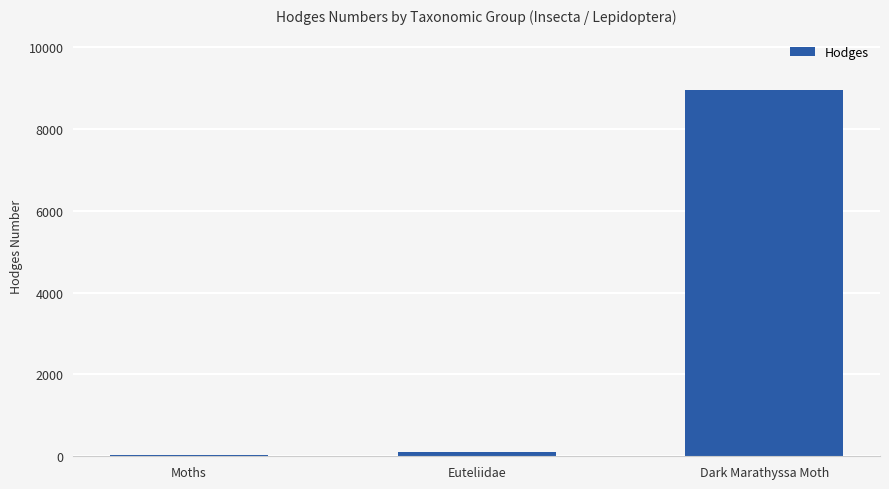

At which label does the data first exceed 93?

Euteliidae